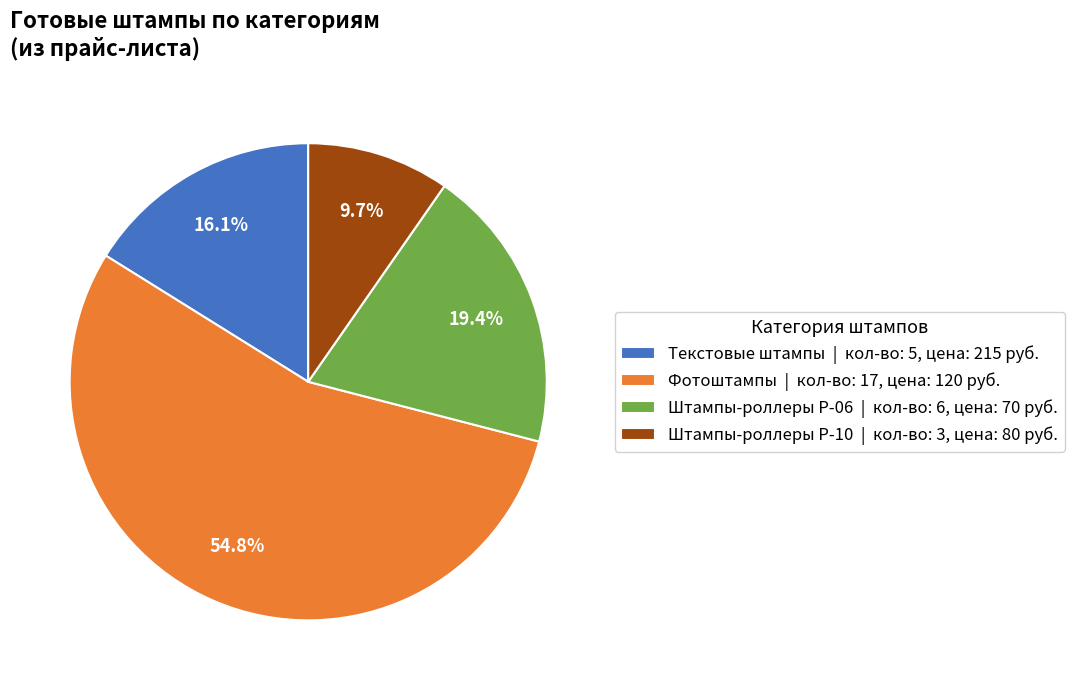

How many slices are in this pie chart?

4